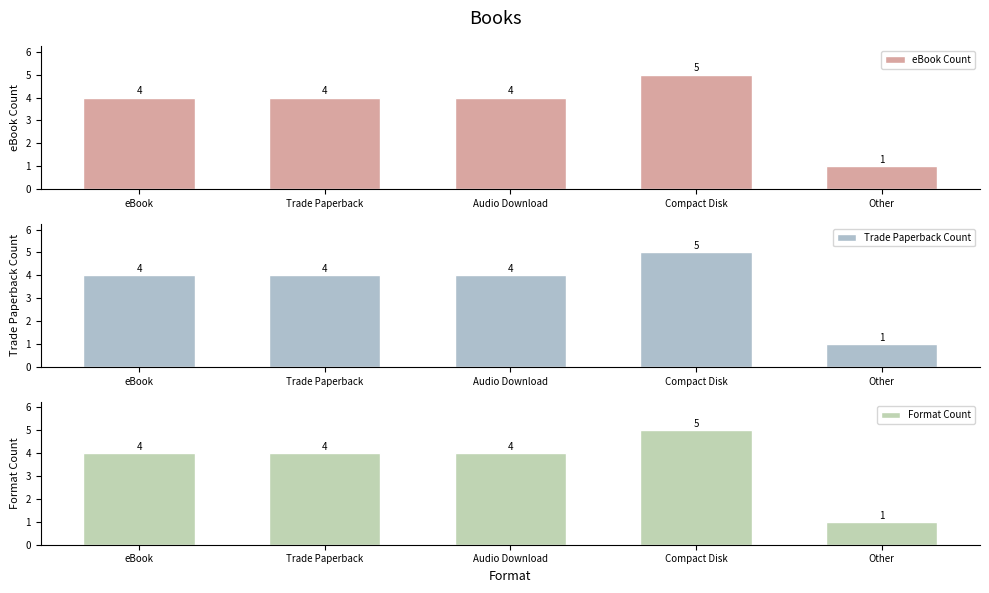

Which series has the largest total across all categories?

eBook Count